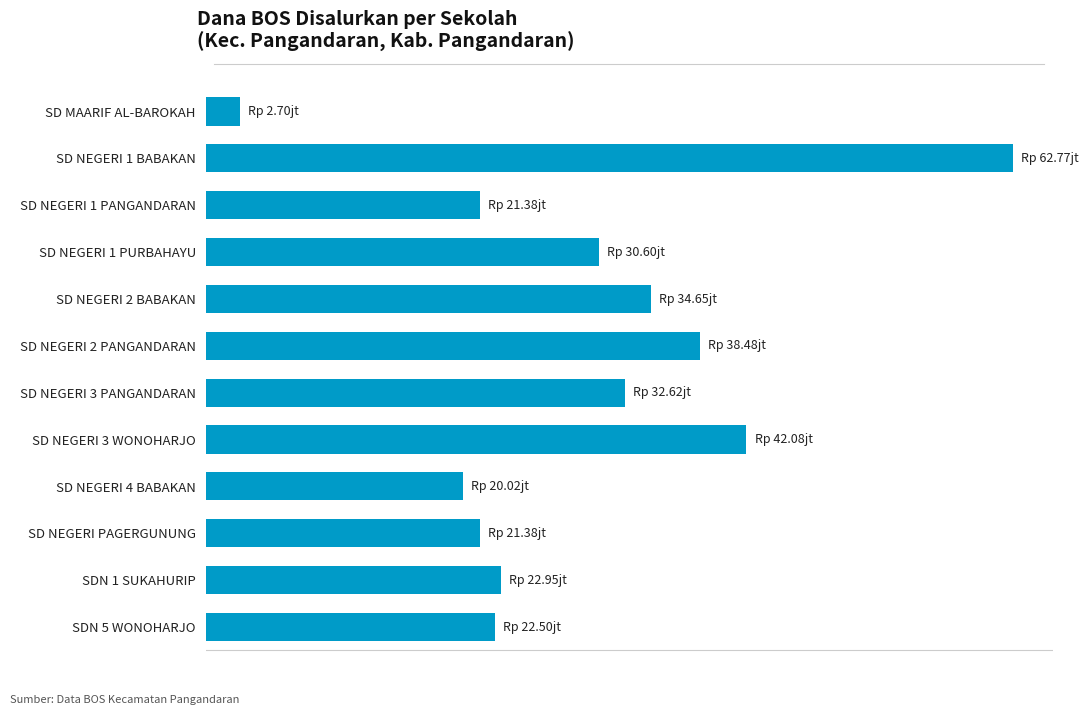

How many data points does each series have?

12